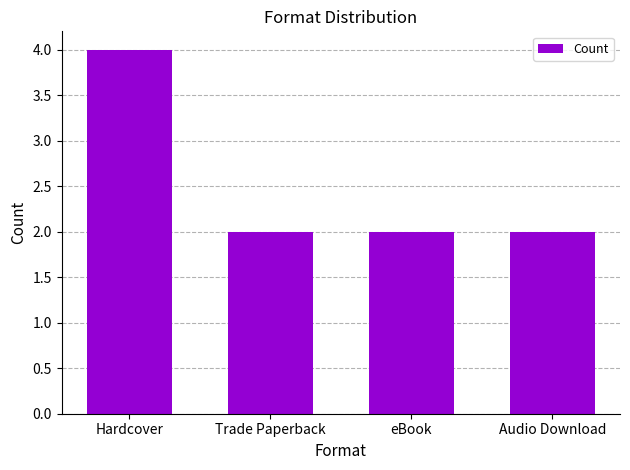

Which has a higher value, Audio Download or Hardcover?

Hardcover